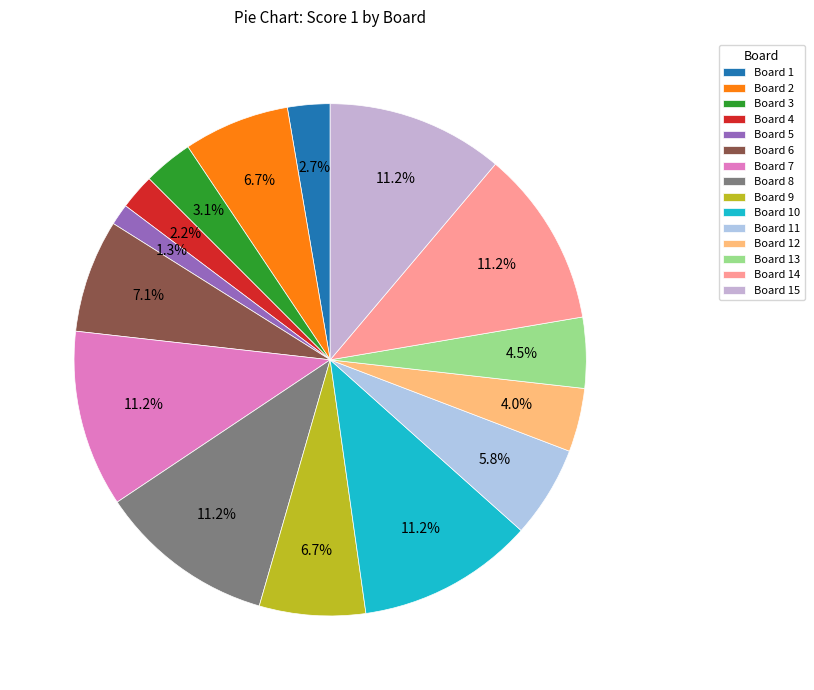

Is it true that Board 6 is 7% of the pie?

True